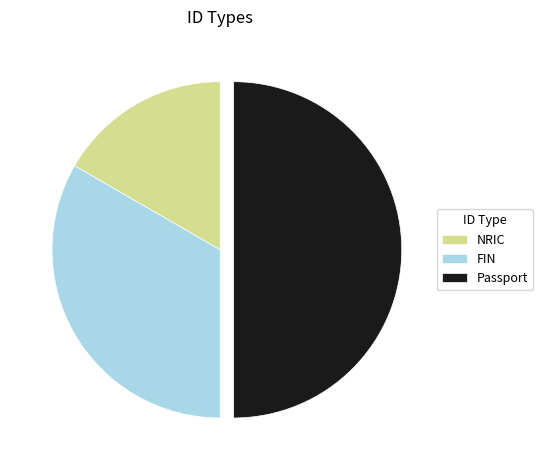

The NRIC slice represents 17% of the pie. True or false?

True